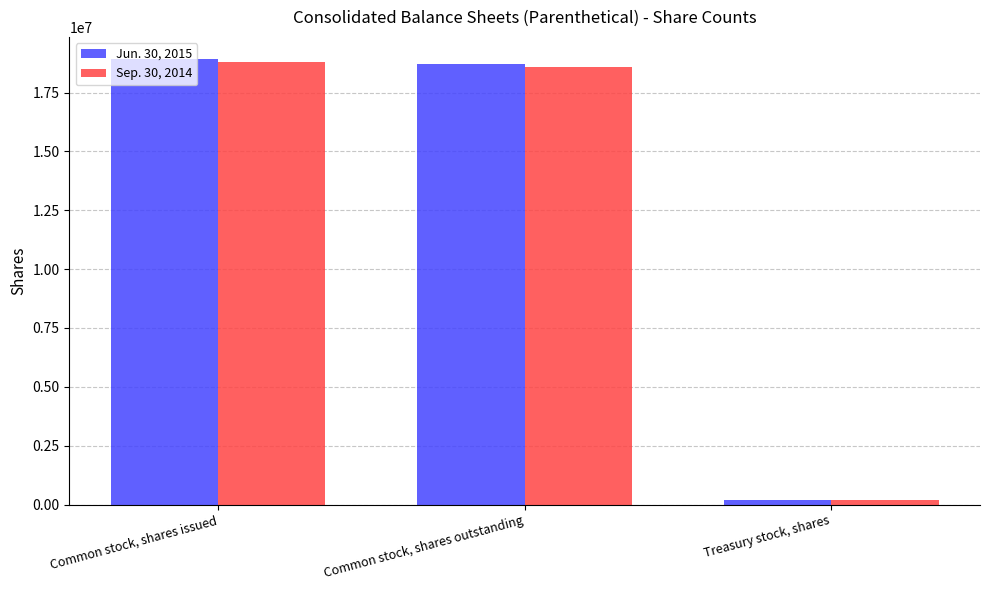

Reading left to right, what are all the values shown in this chart?

Jun. 30, 2015: Common stock, shares issued=18916750	Common stock, shares outstanding=18707934	Treasury stock, shares=208816
Sep. 30, 2014: Common stock, shares issued=18803390	Common stock, shares outstanding=18594574	Treasury stock, shares=208816